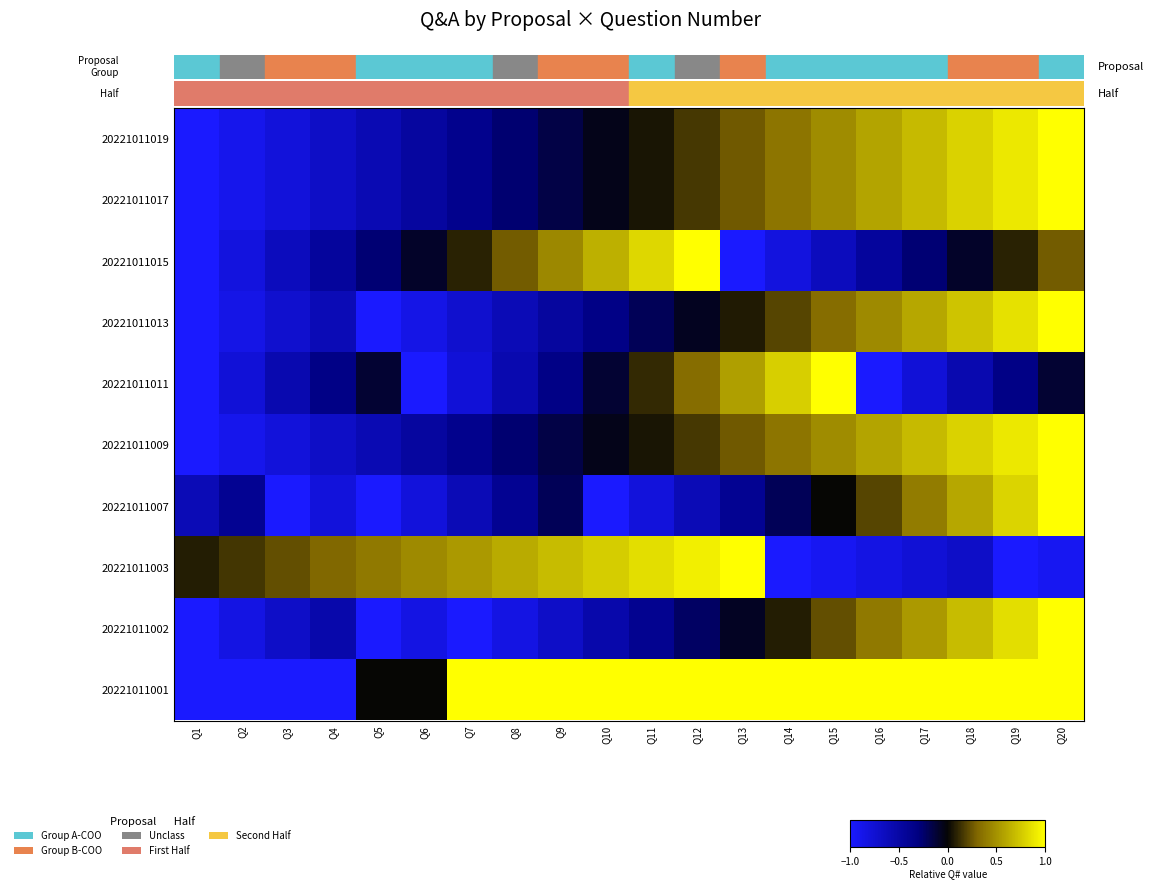

At which category does the chart reach its peak across all series?

Q7